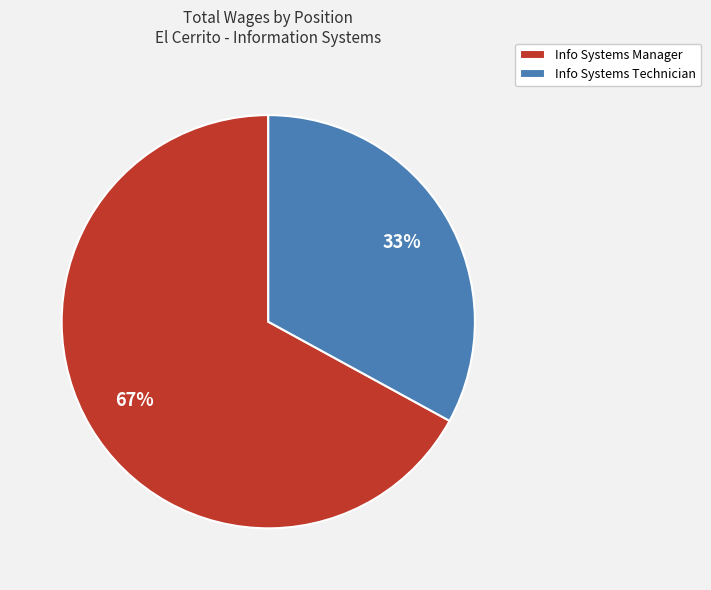

Combined, do Info Systems Manager and Info Systems Technician account for over 50%?

Yes